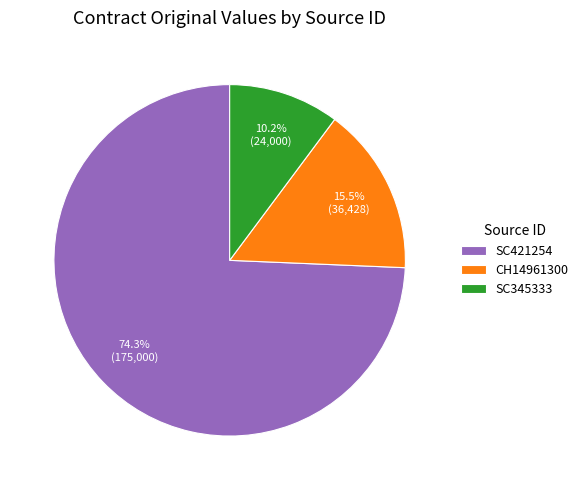

What percentage do SC345333 and CH14961300 together represent?

25.7%